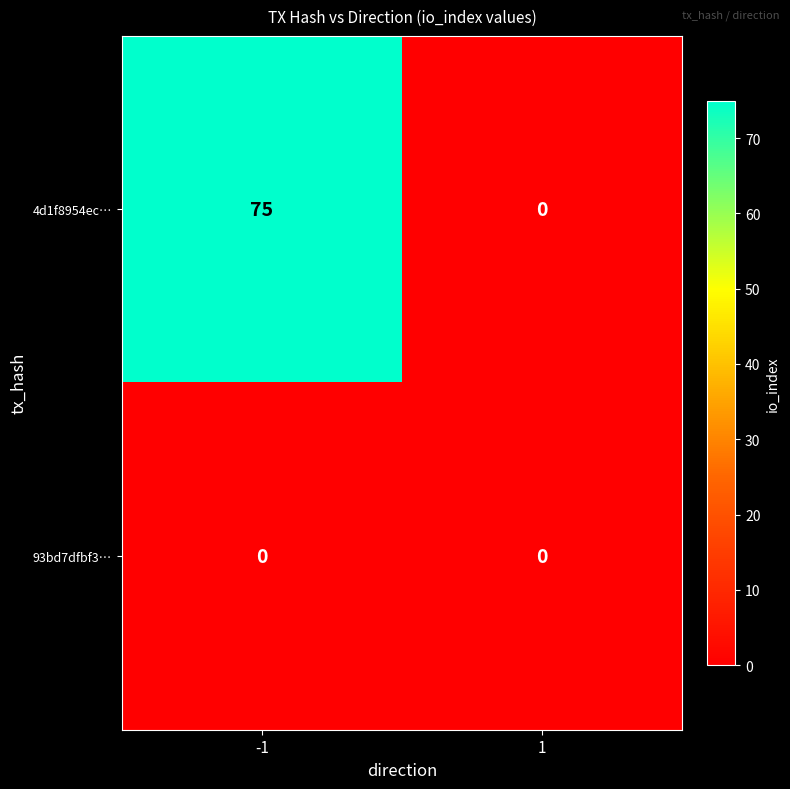

Is it true that 4d1f8954ec… equals 35 at 1?

False